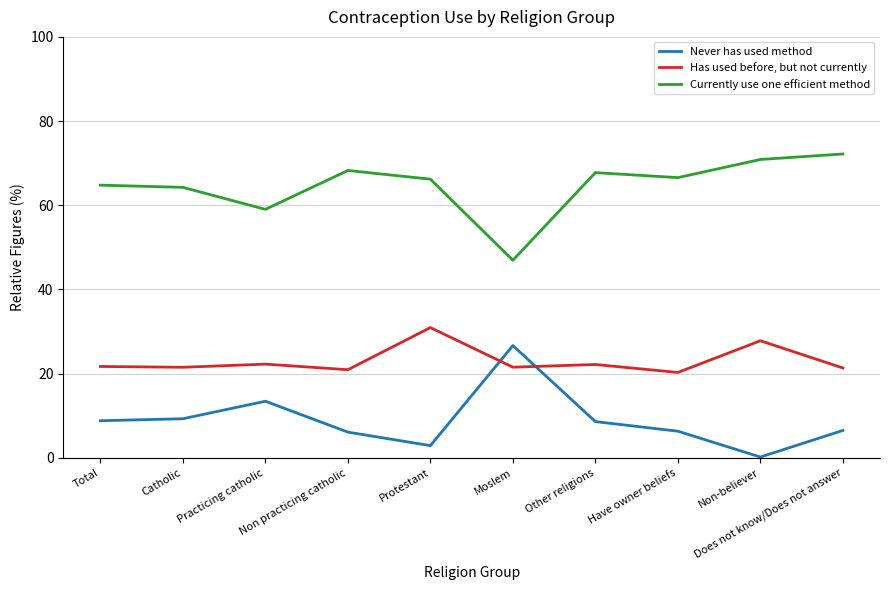

How many intersections are there between Never has used method and Has used before, but not currently?

2